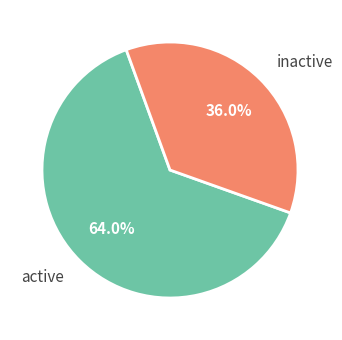

What is the total percentage of active and inactive?

100.0%